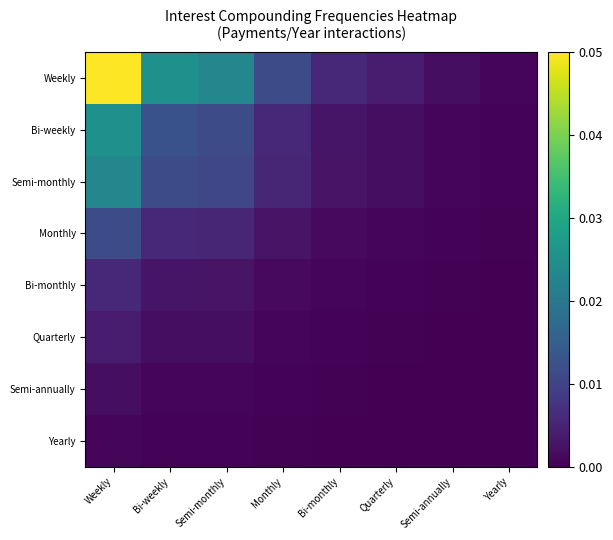

List the series in order of their peak value, highest first.

Weekly, Bi-weekly, Semi-monthly, Monthly, Bi-monthly, Quarterly, Semi-annually, Yearly